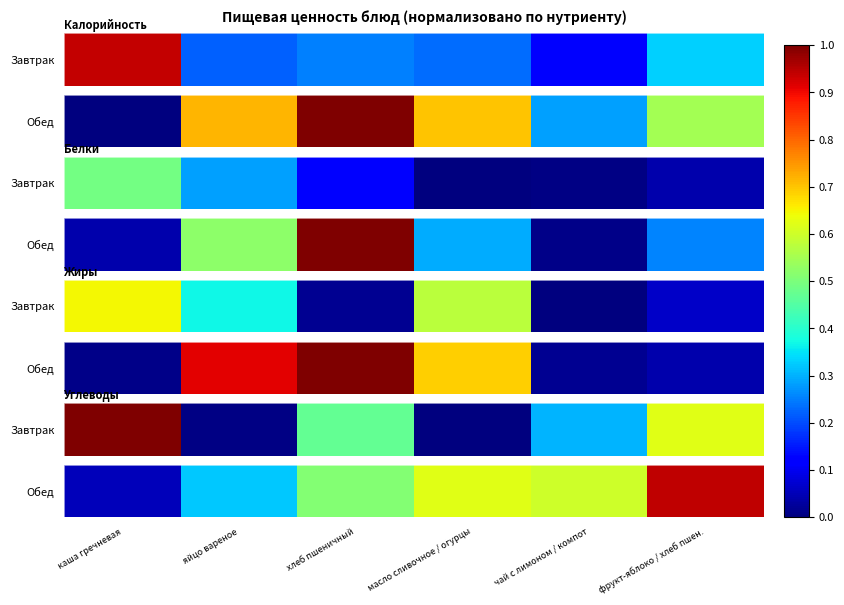

Count the number of data series in this chart.

1